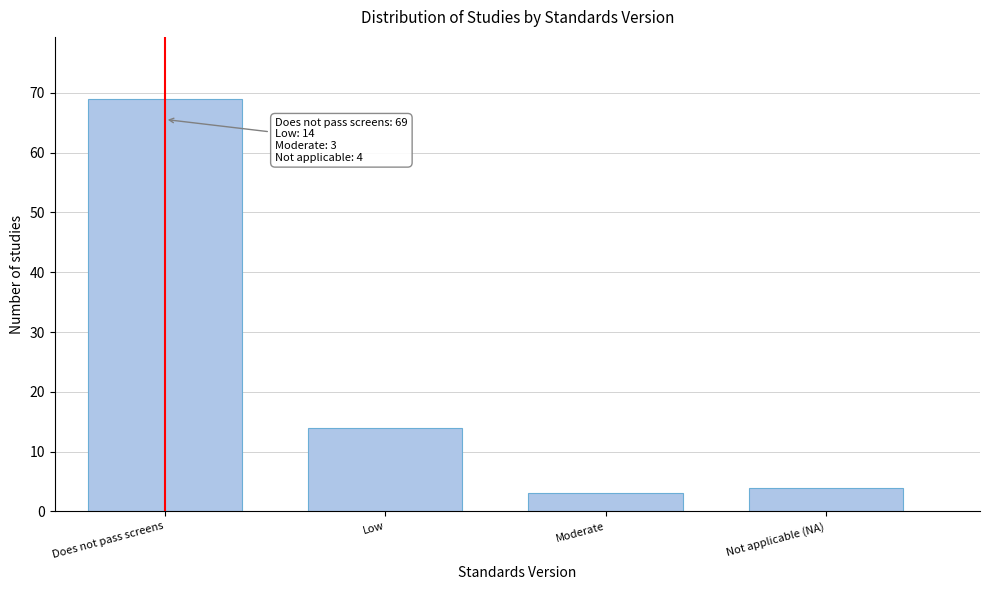

Reading right to left, what are all the values shown in this chart?

Not applicable (NA)=4	Moderate=3	Low=14	Does not pass screens=69